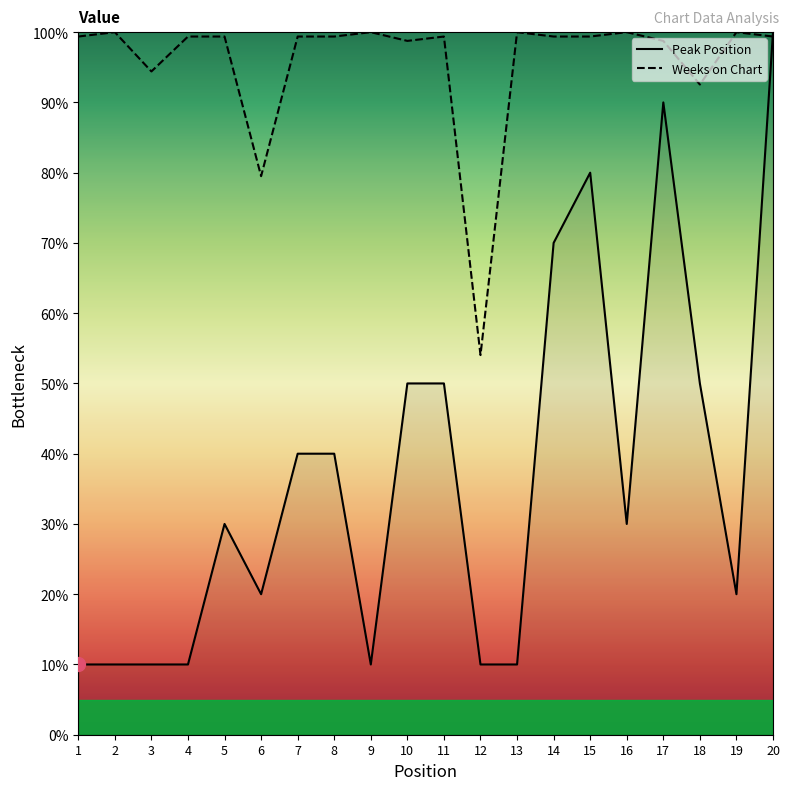

True or false: Weeks on Chart has more than 2 interior local peaks.

True